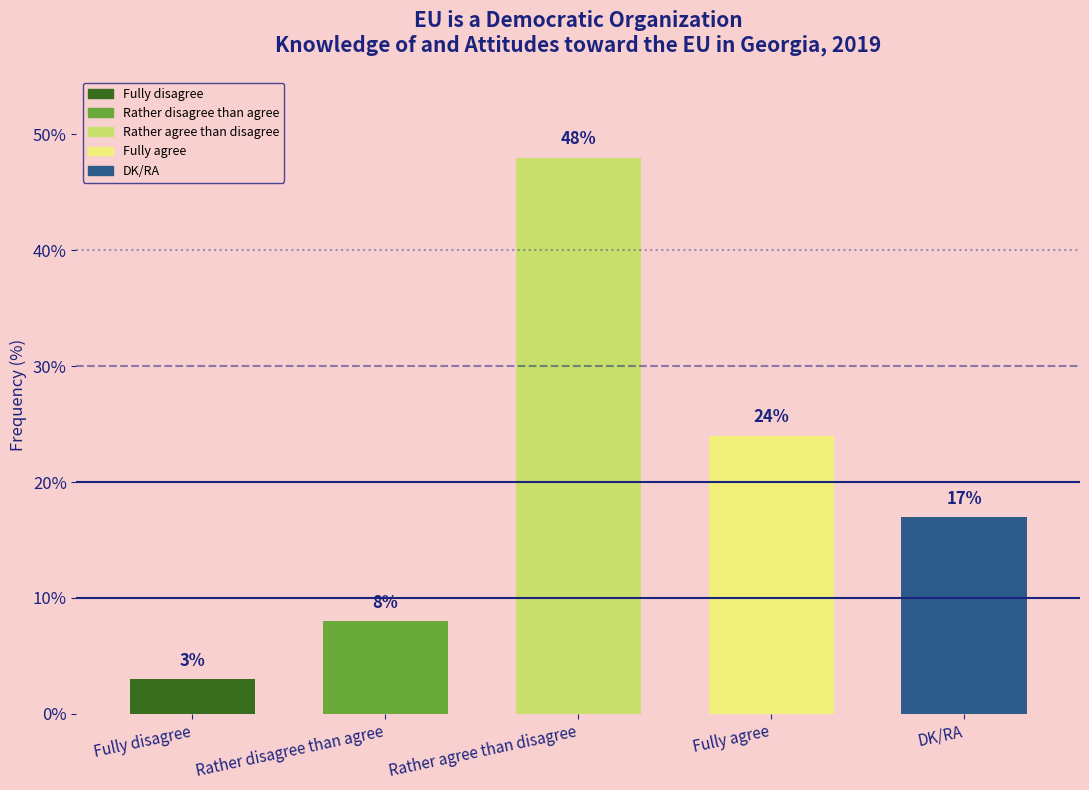

True or false: the data shows 17 at DK/RA.

True